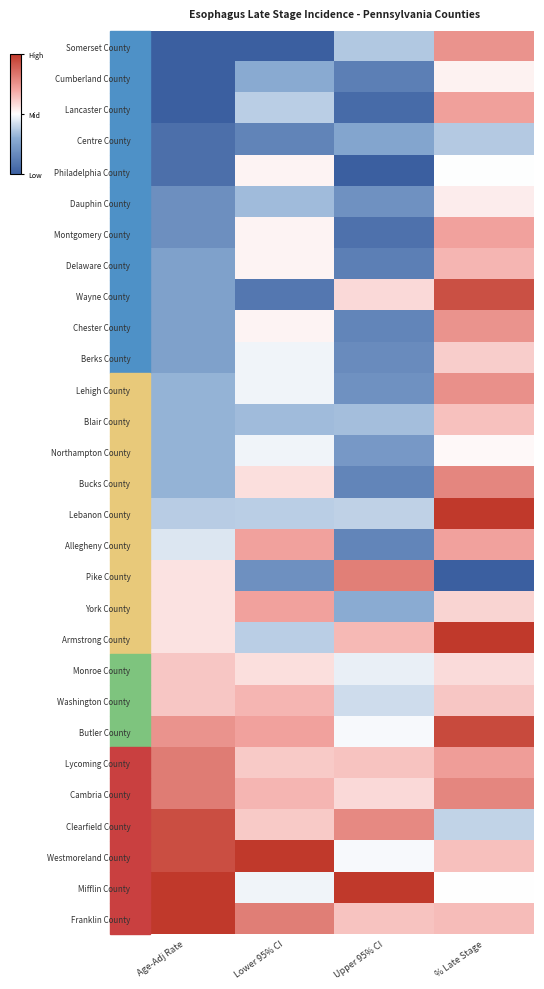

What is the spread (max minus min) of values at Lower 95% CI?

1.0